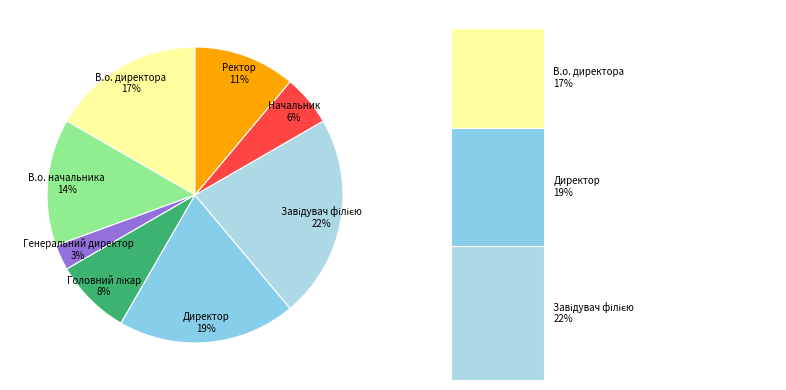

Is Начальник the majority of the pie?

No